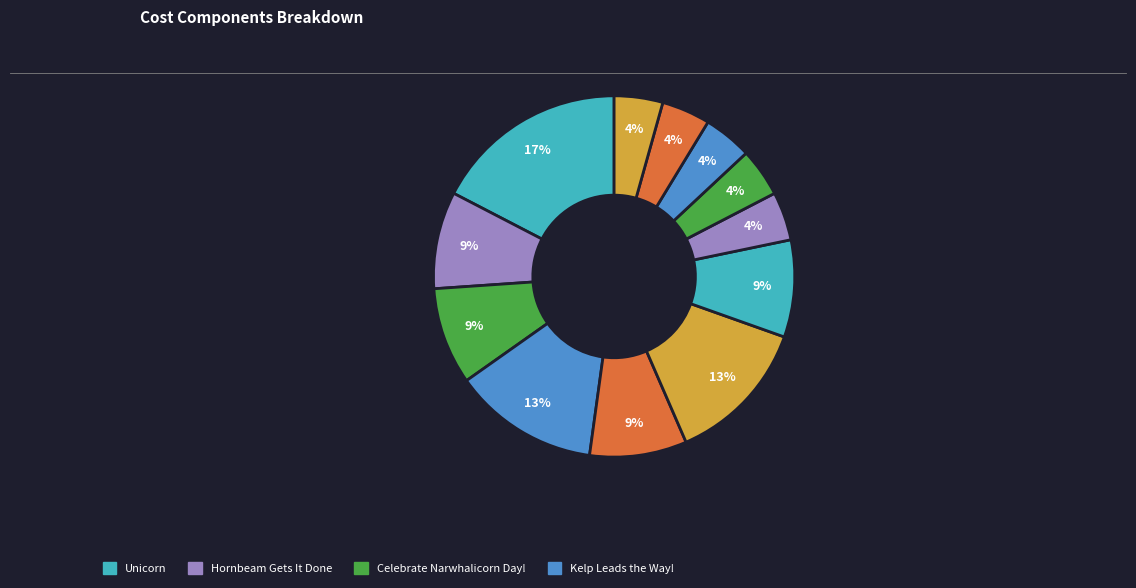

Count the number of slices in the pie.

12